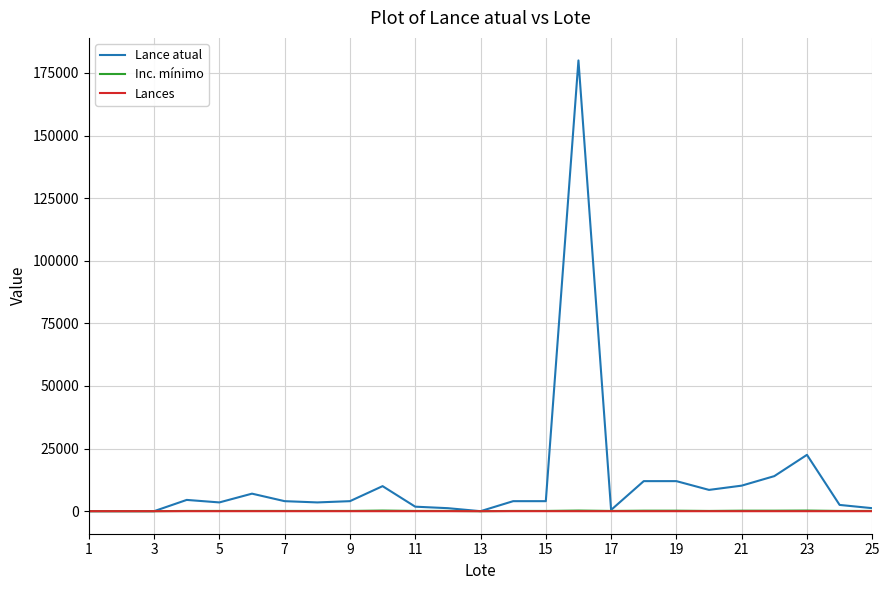

Which series has the largest range (max minus min)?

Lance atual